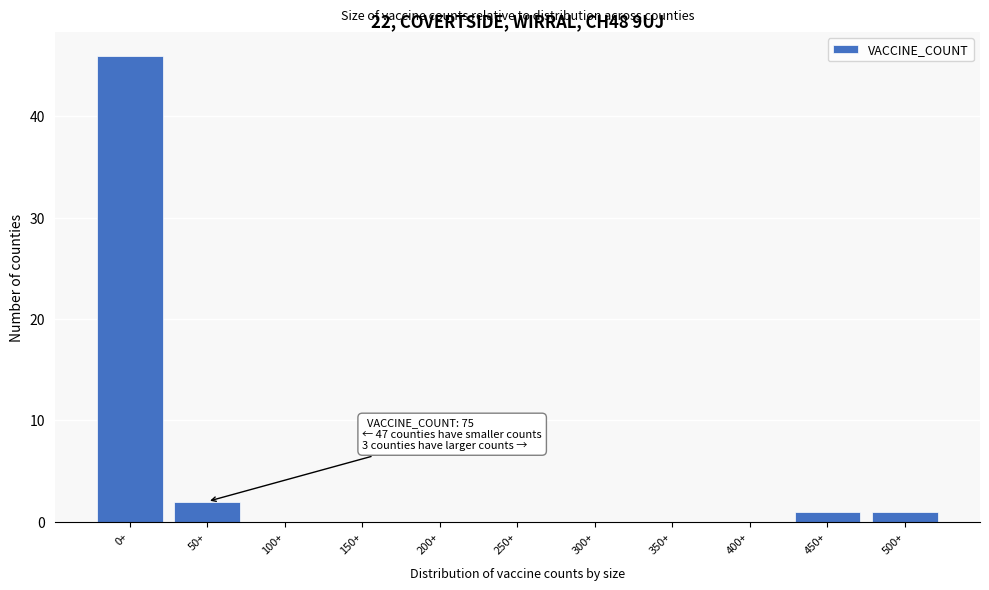

Reading left to right, transcribe all the data shown in this chart.

0+=46	50+=2	100+=0	150+=0	200+=0	250+=0	300+=0	350+=0	400+=0	450+=1	500+=1